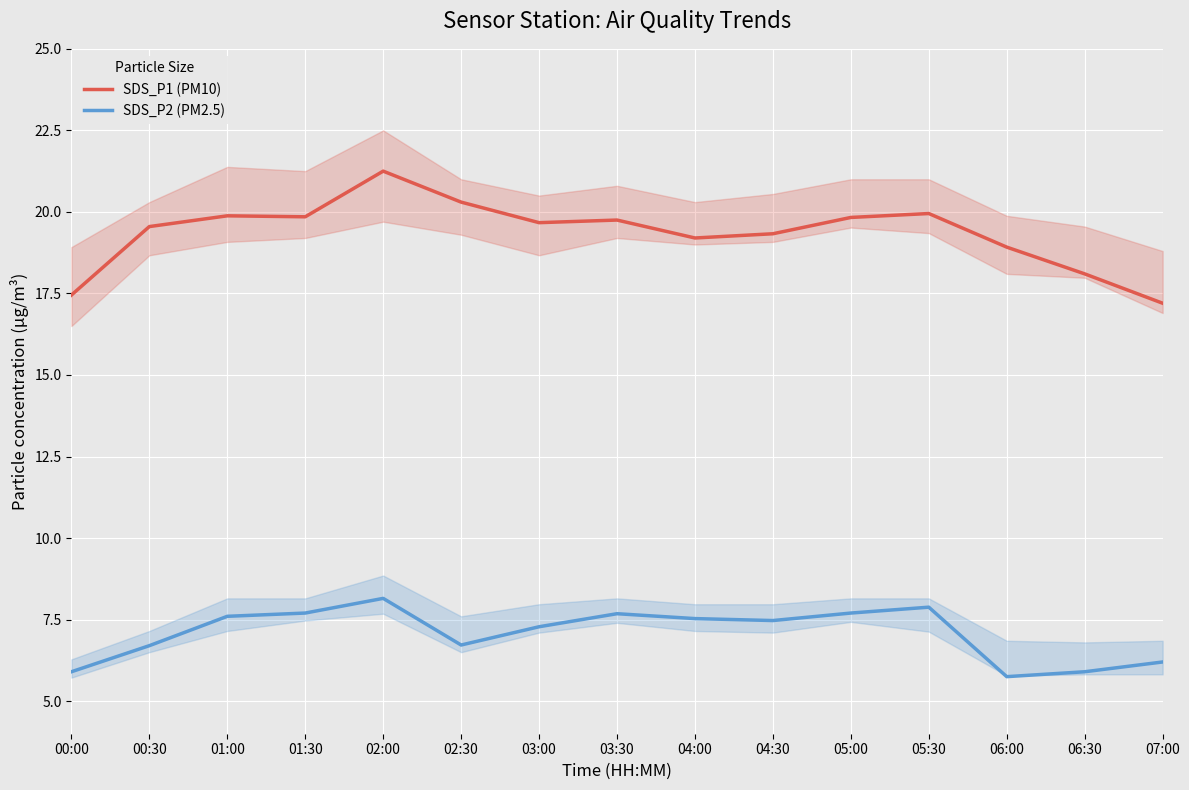

True or false: SDS_P1 (PM10) and SDS_P2 (PM2.5) intersect in this chart.

False